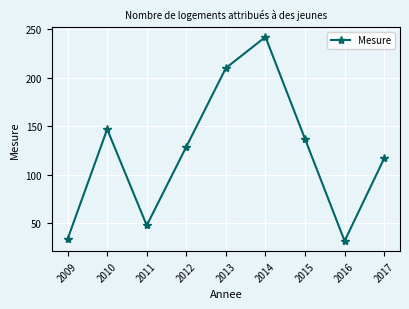

Approximately how many times larger is the value at 2010 compared to 2015?

1.1